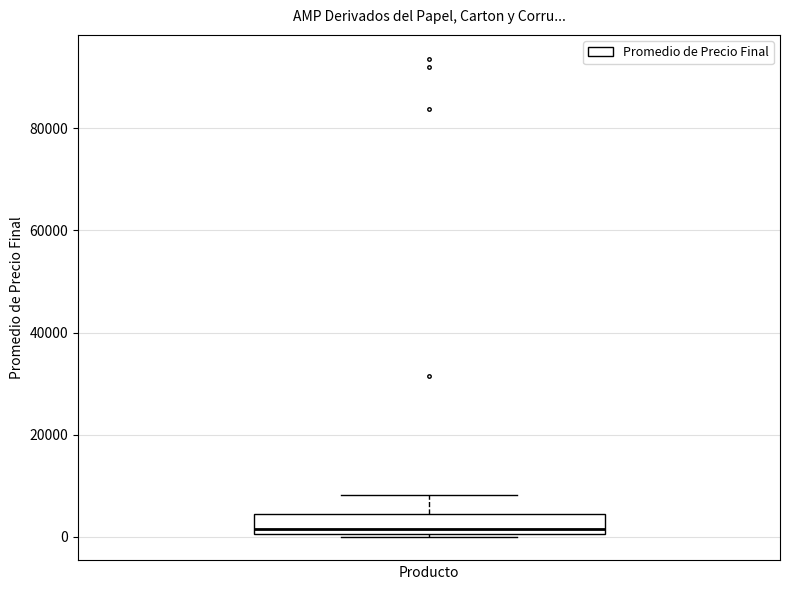

Where is the lower edge of the box on the y-axis? The values are not printed on the chart, so give them approximately, as read against the axis.

0